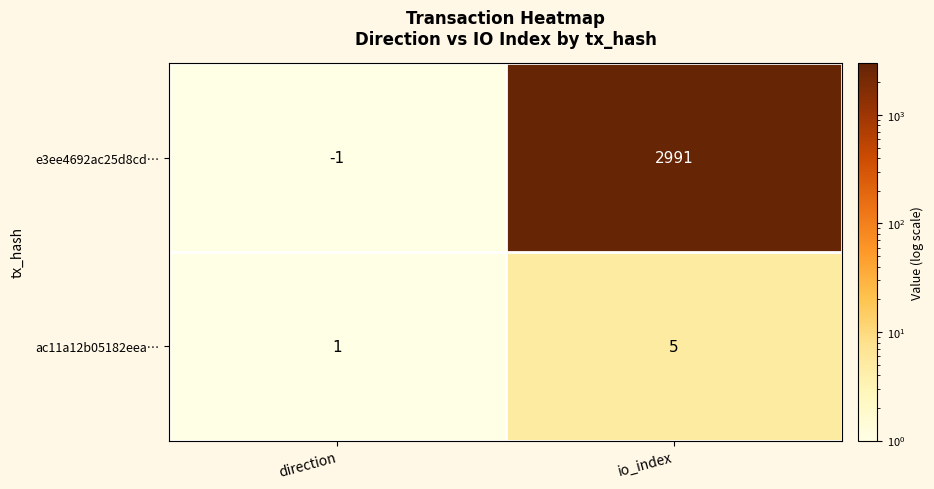

The ac11a12b05182eea… series shows 8 at io_index. True or false?

False